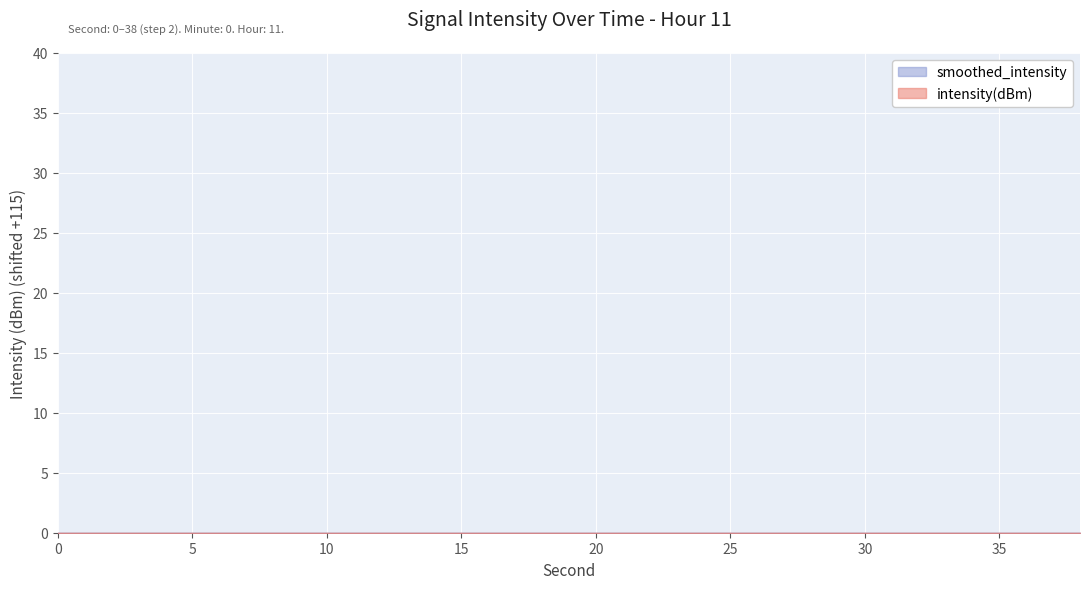

Which series has the largest range (max minus min)?

intensity(dBm)